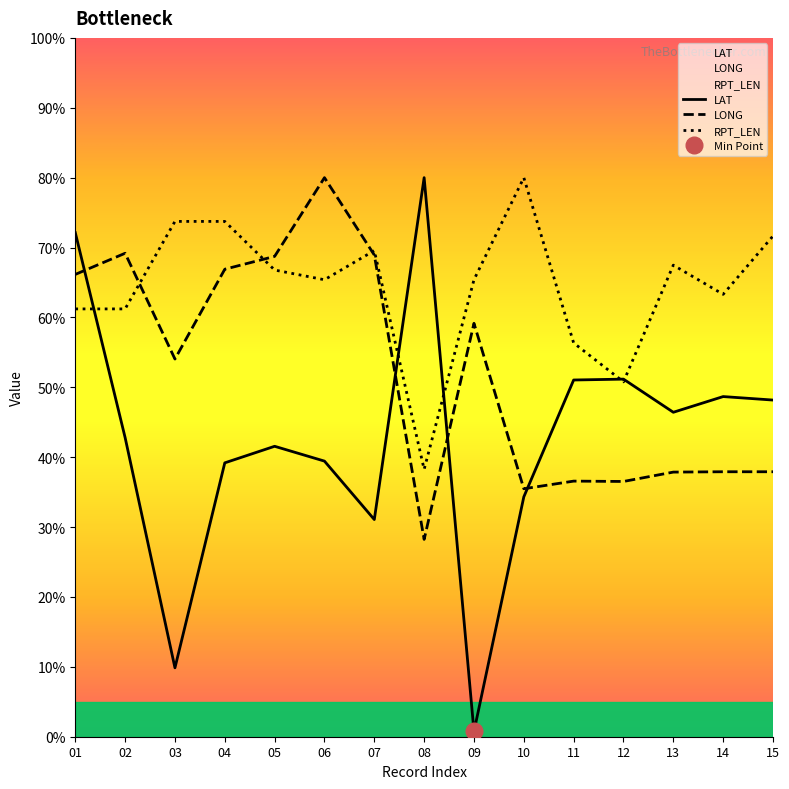

Does the chart display data point markers on the line(s)?

No